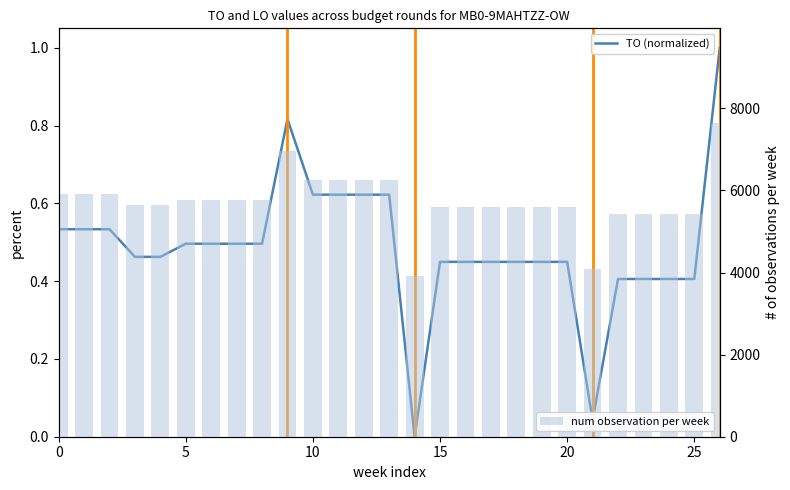

Is it true that num observation per week equals 11929.7 at 9?

False